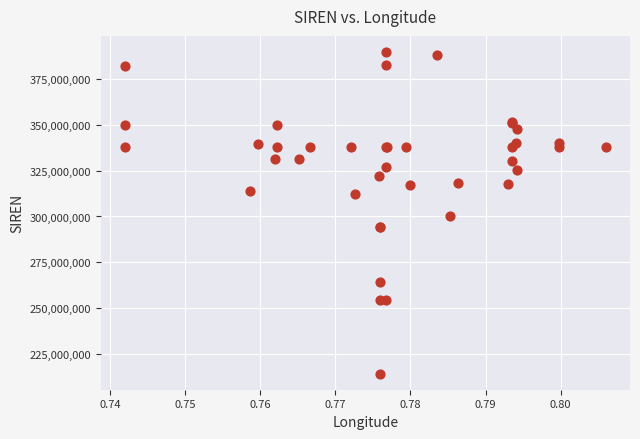

What Y value in the scatter plot is closest to 302018206?

300041688